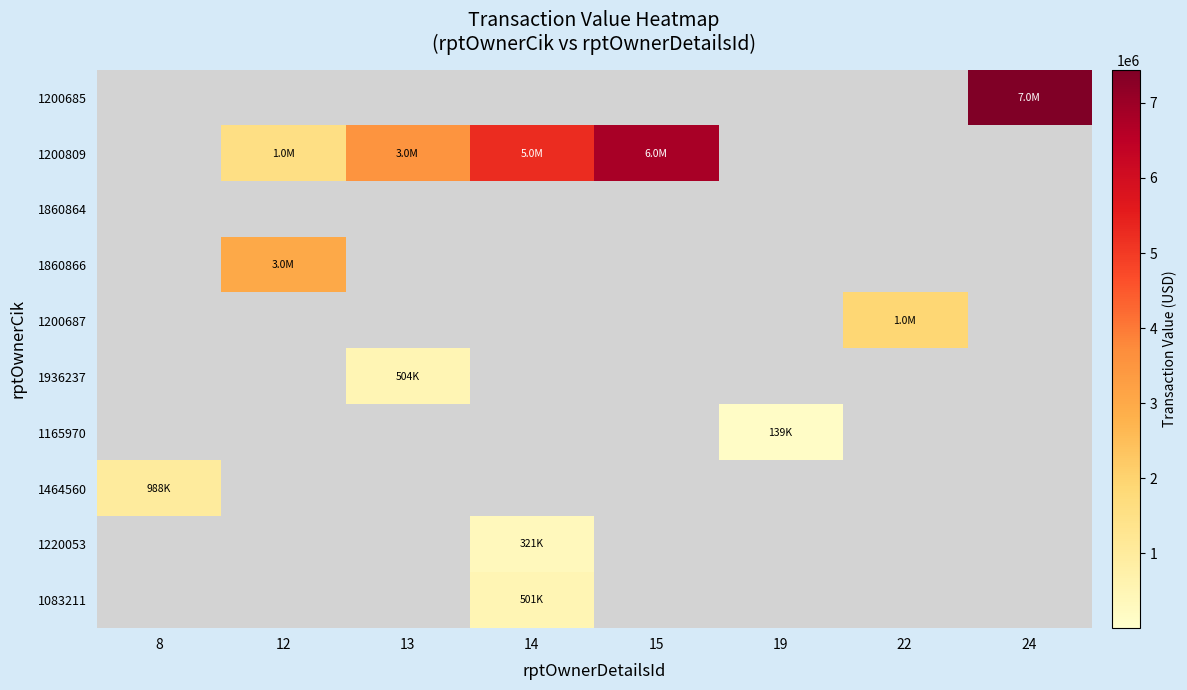

Reading left to right, extract all data points from this chart.

1200685: 8=0	12=0	13=0	14=0	15=0	19=0	22=0	24=7441296
1200809: 8=0	12=1561137	13=3521664	14=5251500	15=6806800	19=0	22=0	24=0
1860864: 8=0	12=0	13=0	14=0	15=0	19=0	22=0	24=0
1860866: 8=0	12=3018833	13=0	14=0	15=0	19=0	22=0	24=0
1200687: 8=0	12=0	13=0	14=0	15=0	19=0	22=1911540	24=0
1936237: 8=0	12=0	13=504117	14=0	15=0	19=0	22=0	24=0
1165970: 8=0	12=0	13=0	14=0	15=0	19=139597	22=0	24=0
1464560: 8=988314	12=0	13=0	14=0	15=0	19=0	22=0	24=0
1220053: 8=0	12=0	13=0	14=321796	15=0	19=0	22=0	24=0
1083211: 8=0	12=0	13=0	14=501225	15=0	19=0	22=0	24=0